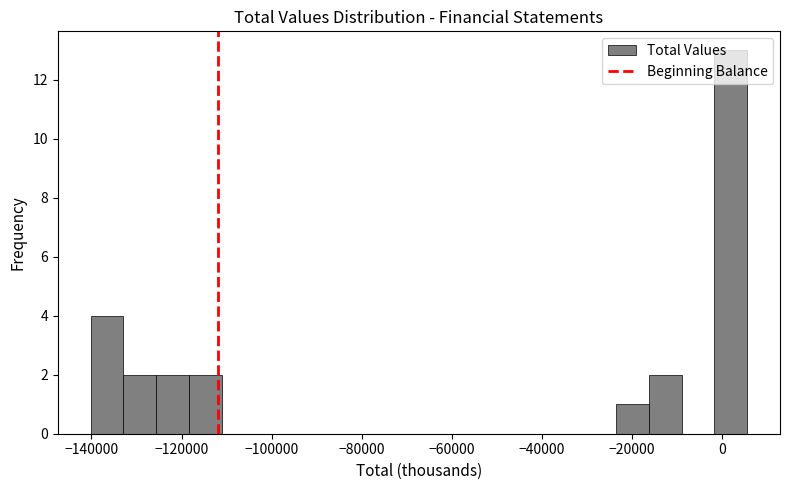

Read against the x-axis, roughly where is the centre of the tallest bar?

2000